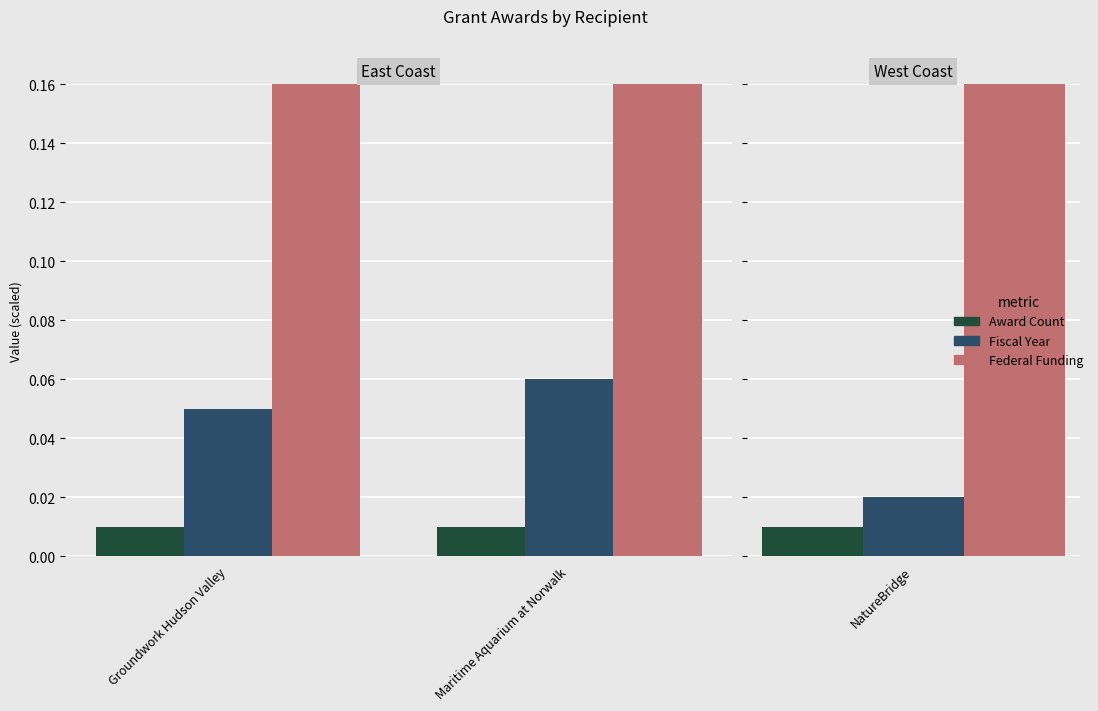

How many distinct data groups are displayed?

3